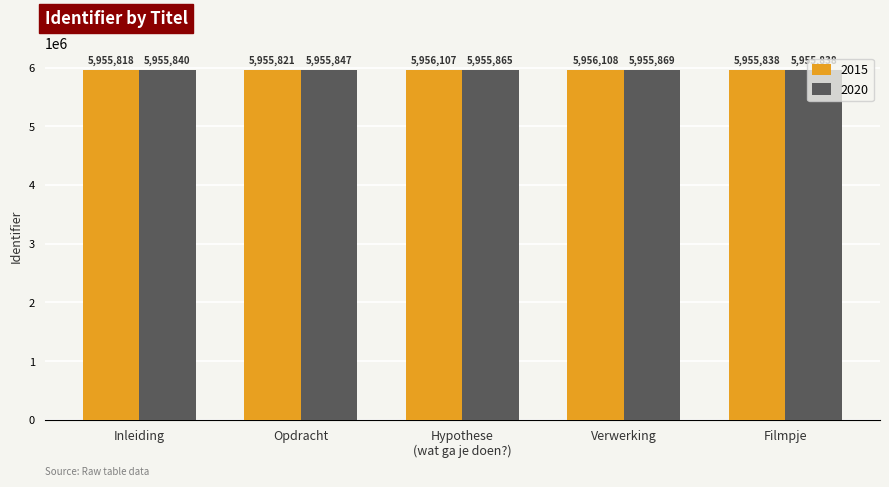

Where is 2015 nearest to the value 5955963?

Filmpje